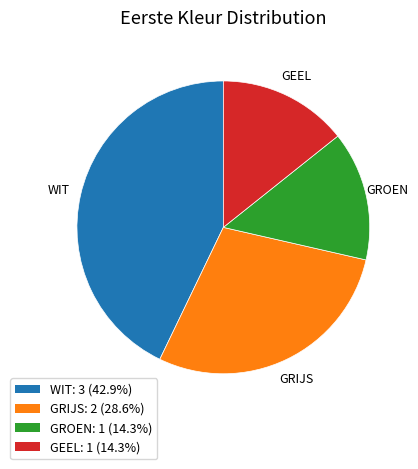

Is WIT: 3 (42.9%) the majority of the pie?

No